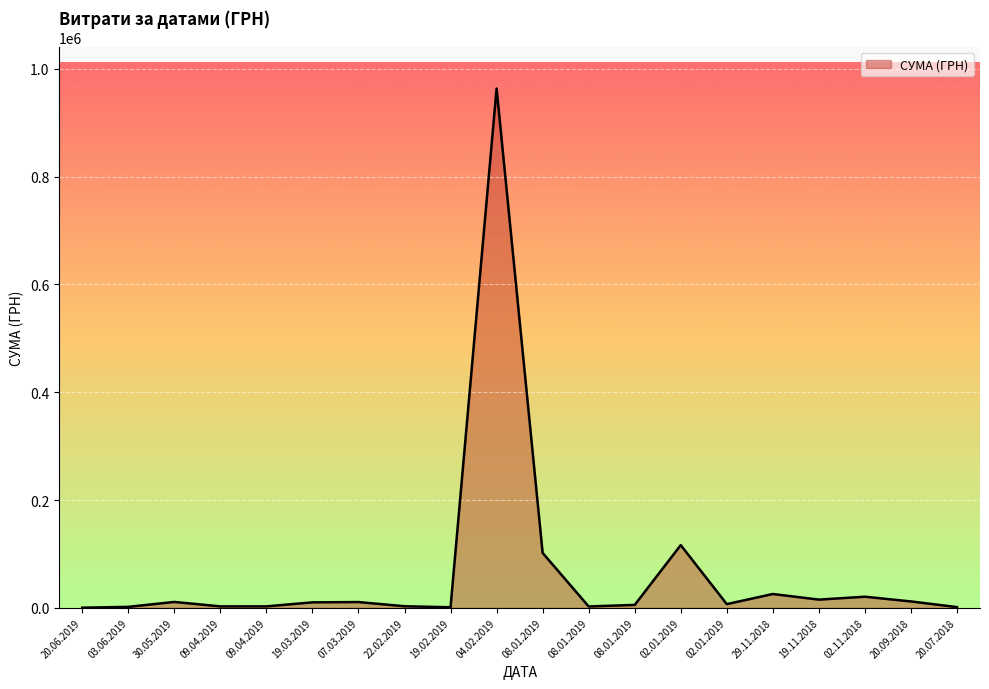

The value at 20.09.2018 is 3778.2. True or false?

False